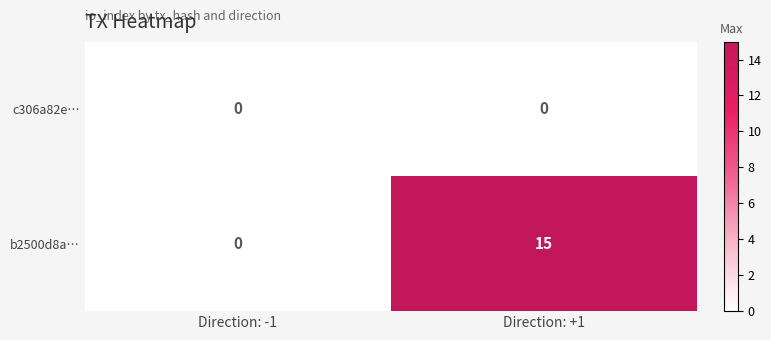

List the series in order of their overall mean, highest first.

b2500d8a…, c306a82e…